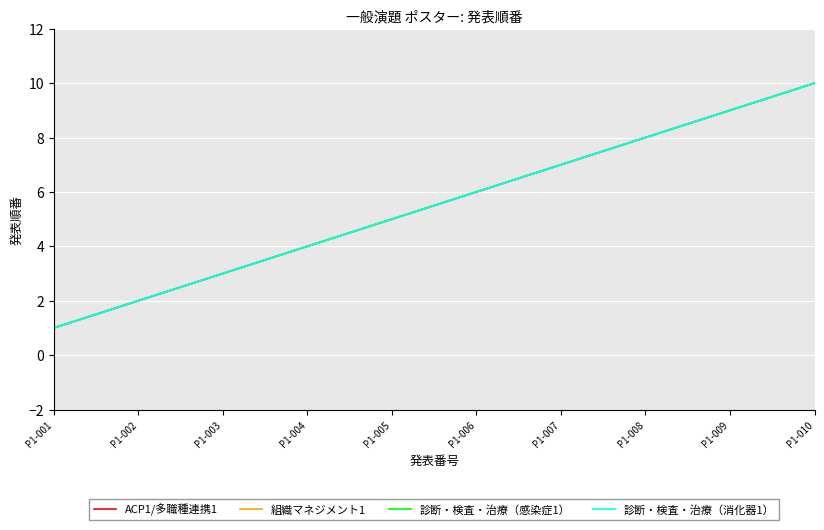

Does the chart have visible grid lines?

Yes